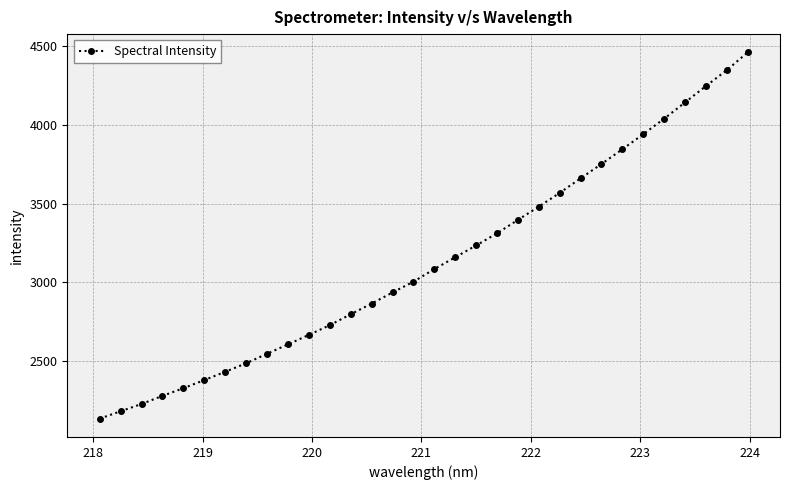

What is the value of the 29th point from the left?

4143.6